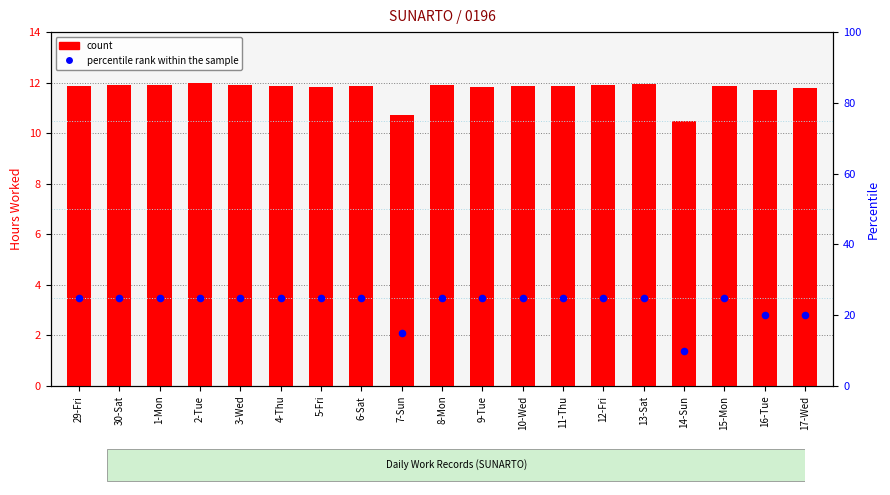

What is the total value across all series at 12-Fri?

36.9